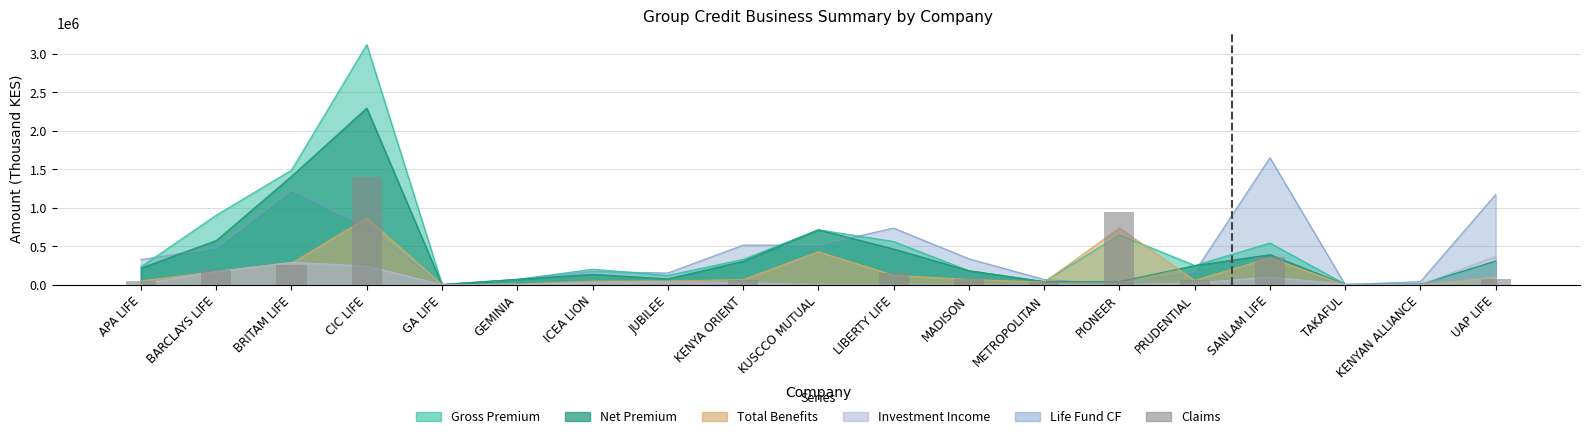

Rank the categories by value from lowest to highest.

GA LIFE, GEMINIA, ICEA LION, JUBILEE, KUSCCO MUTUAL, TAKAFUL, KENYAN ALLIANCE, METROPOLITAN, APA LIFE, PRUDENTIAL, KENYA ORIENT, UAP LIFE, MADISON, LIBERTY LIFE, BARCLAYS LIFE, BRITAM LIFE, SANLAM LIFE, PIONEER, CIC LIFE